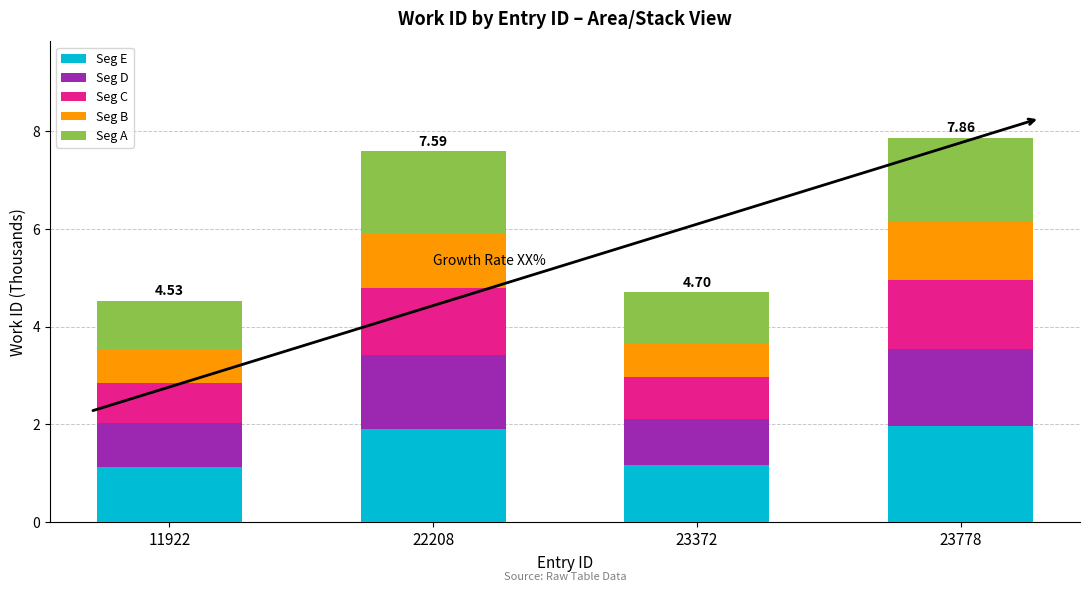

What is the total value across all series at 23778?

7.9